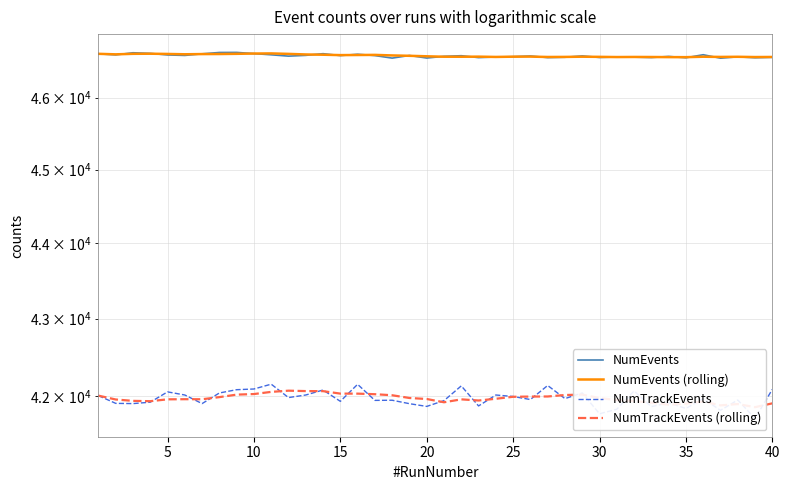

How many intersections are there between NumTrackEvents (rolling) and NumTrackEvents?

25